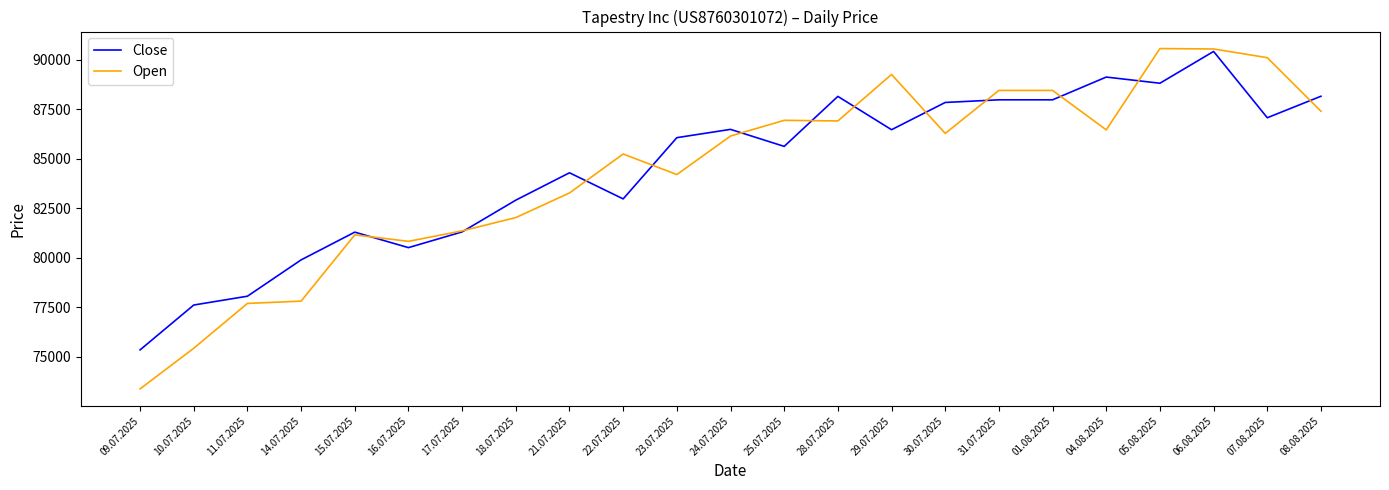

Which series has the largest range (max minus min)?

Open